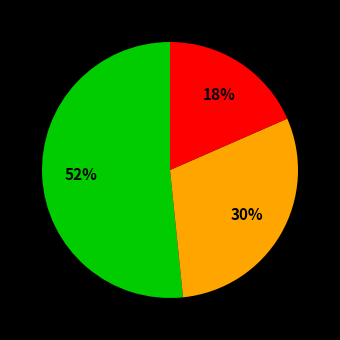

To the nearest percent, what is the average slice percentage?

33%